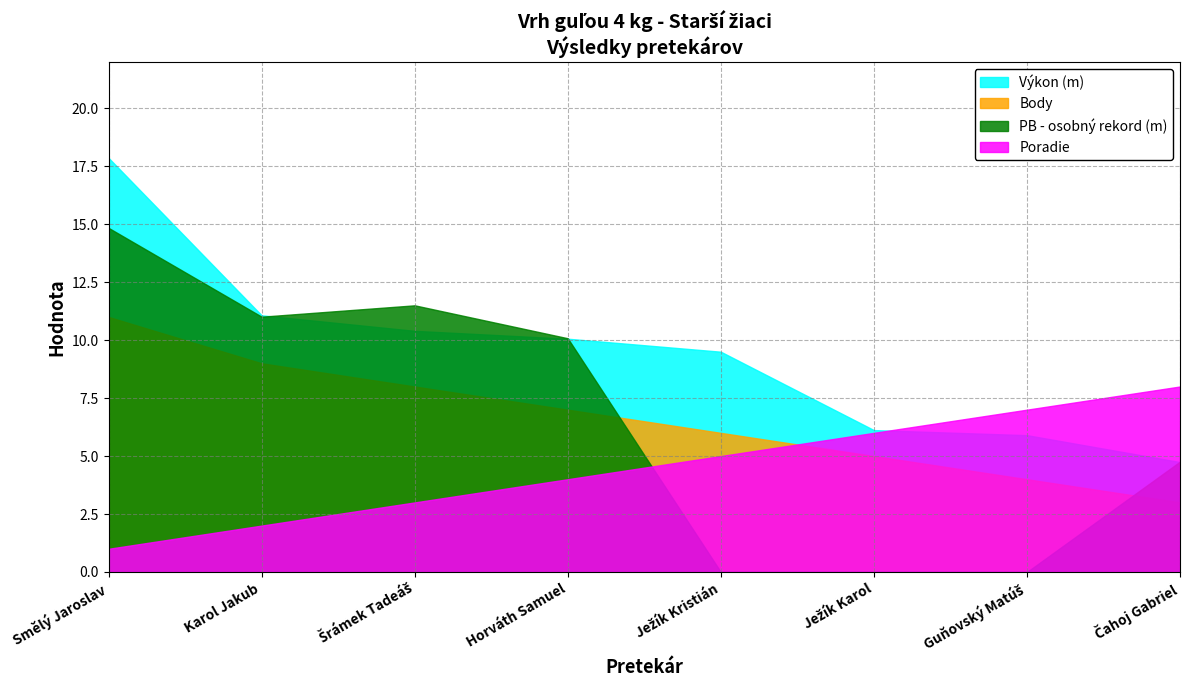

What is the label of the 1st point from the right?

Čahoj Gabriel